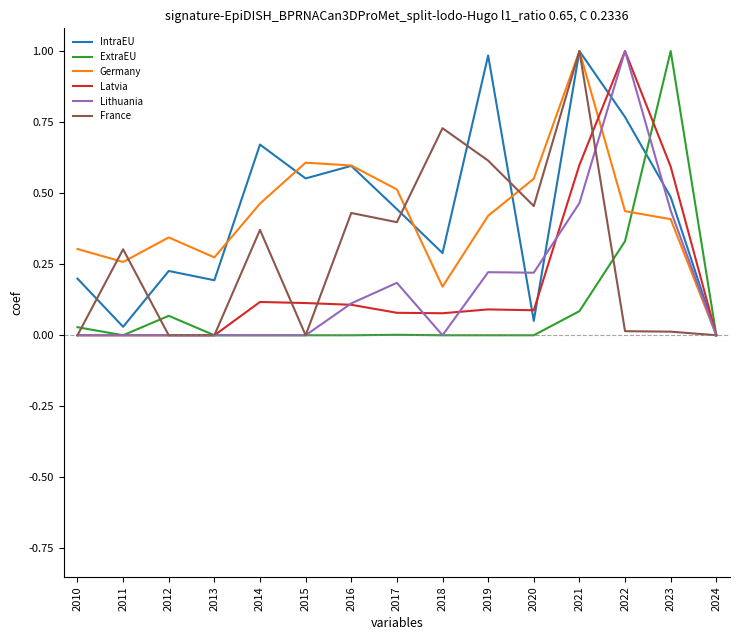

The France series shows 1.4 at 2021. True or false?

False